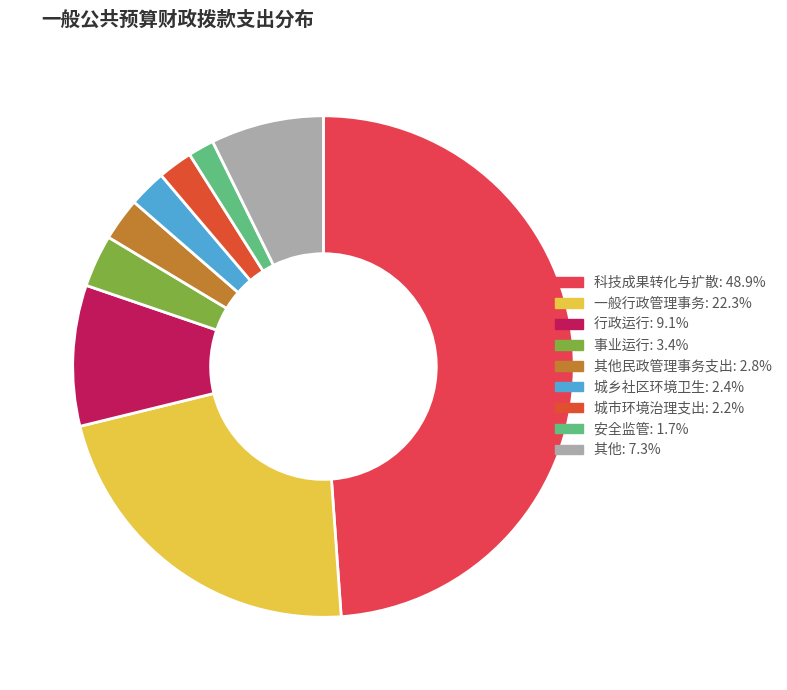

What is the largest slice in the pie chart?

科技成果转化与扩散